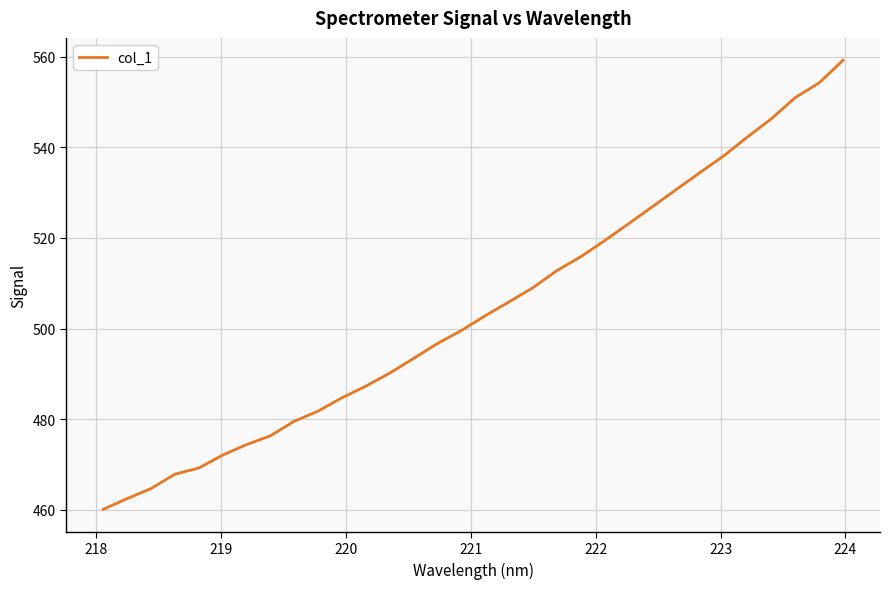

What is the difference between the maximum and minimum values?

99.2